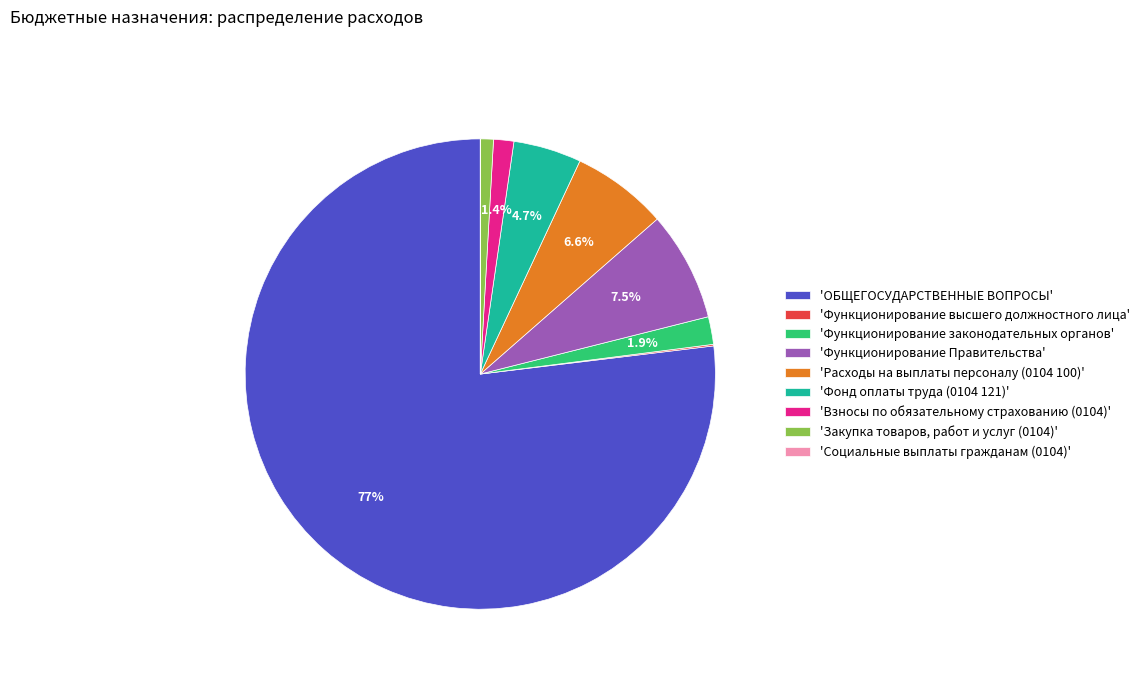

Which slice is the largest?

'ОБЩЕГОСУДАРСТВЕННЫЕ ВОПРОСЫ'